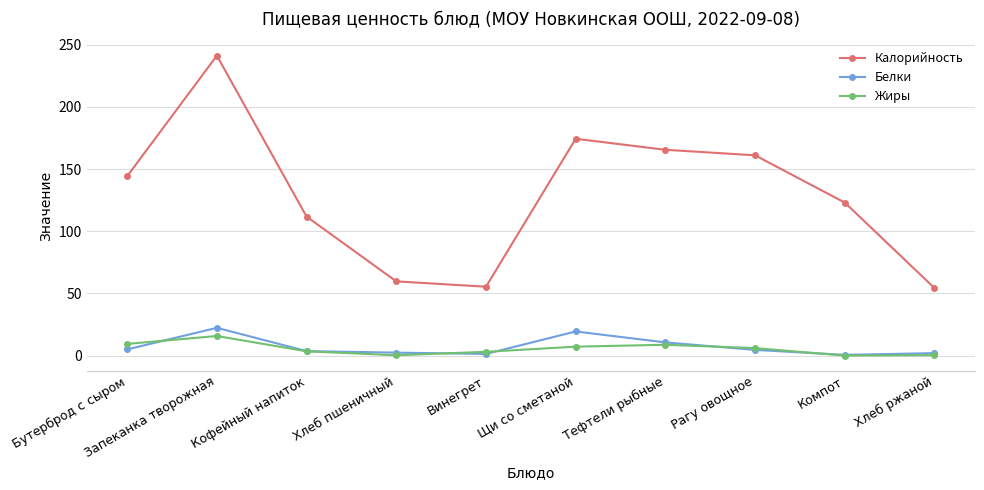

Which series has the widest spread of values?

Калорийность